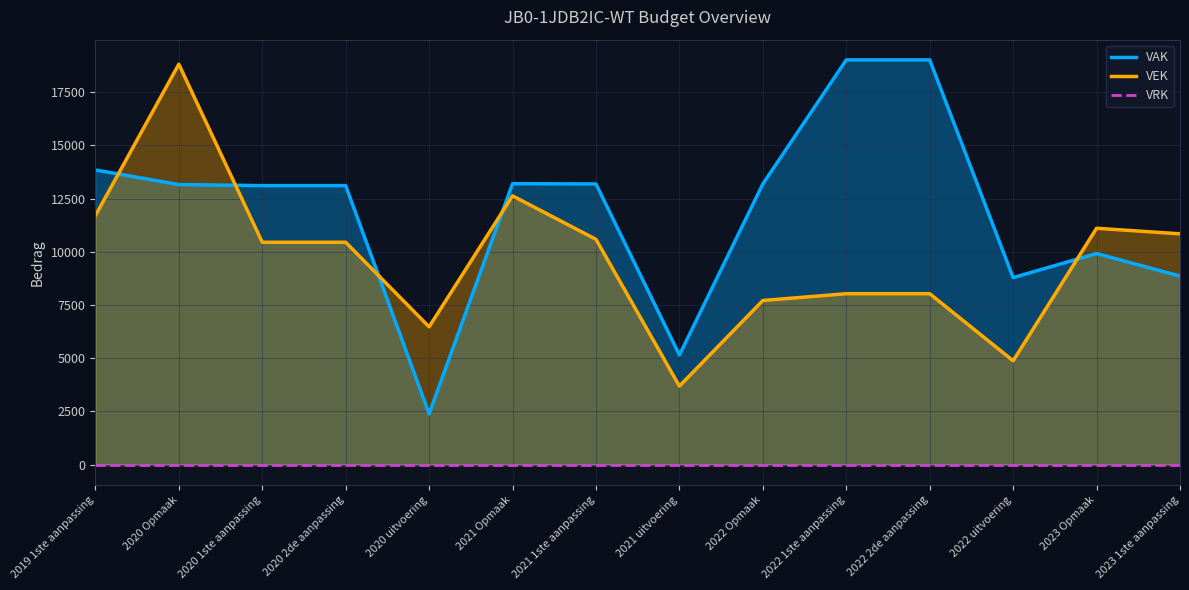

What is the lowest value of the VEK series?

3686